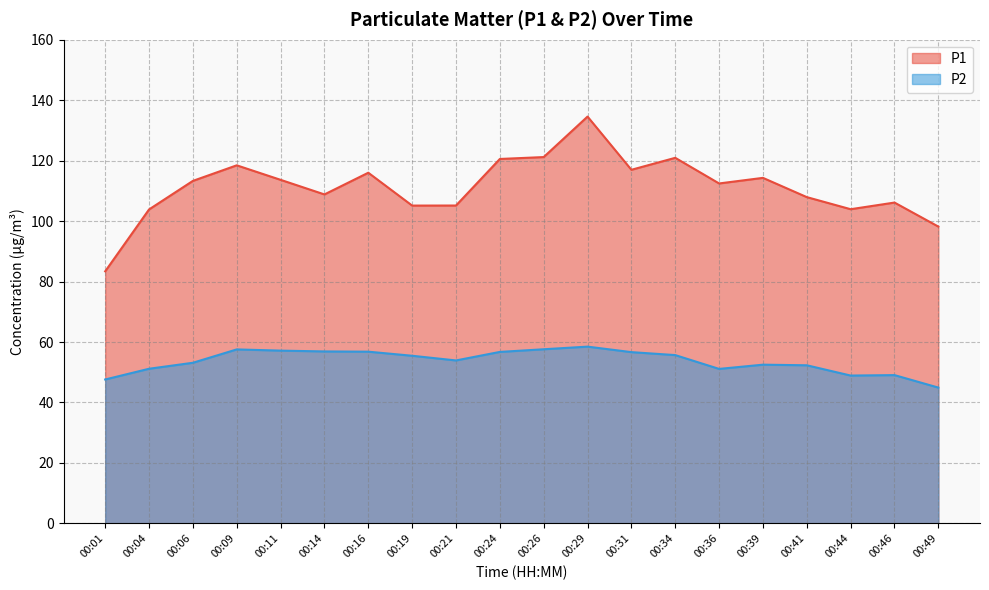

How many values in the P1 series are below 113?

10